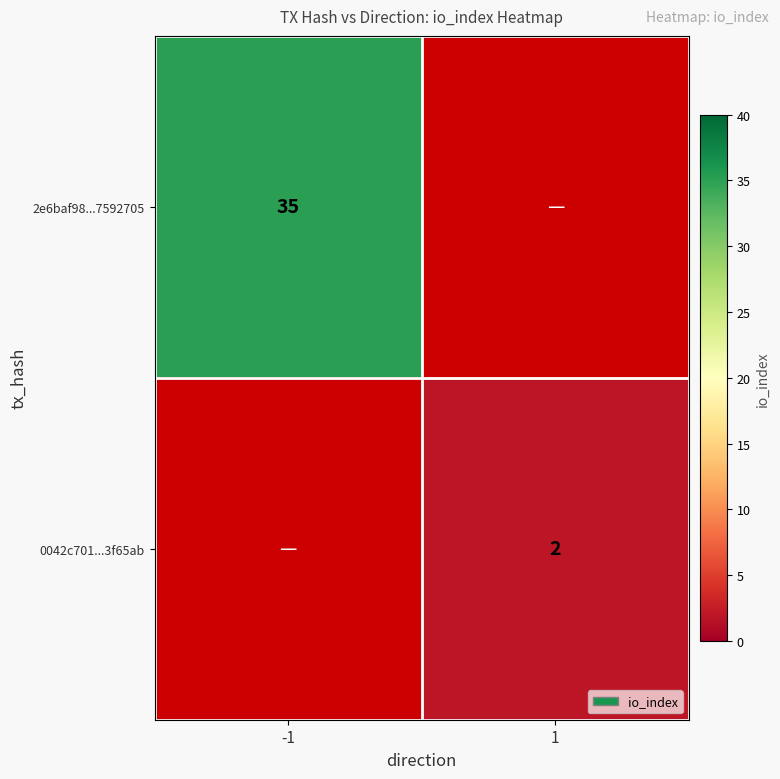

The value of 0042c701...3f65ab at 1 is 2. True or false?

True